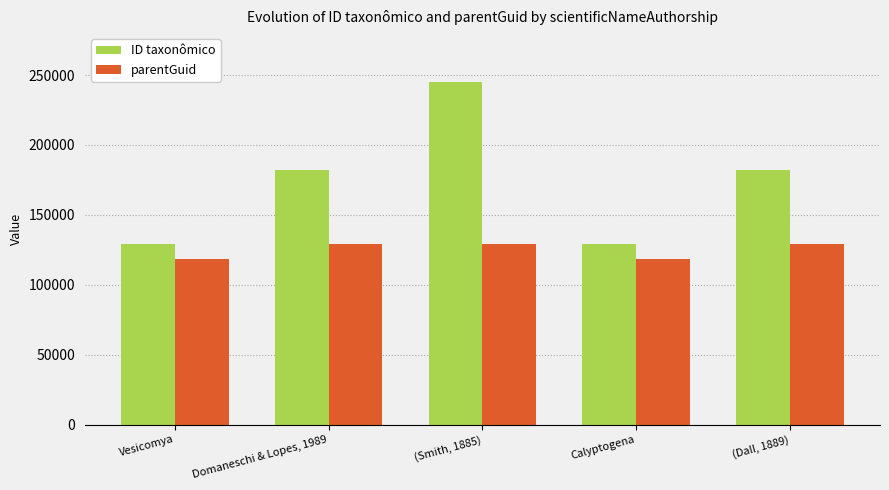

Where is ID taxonômico nearest to the value 187206?

(Dall, 1889)